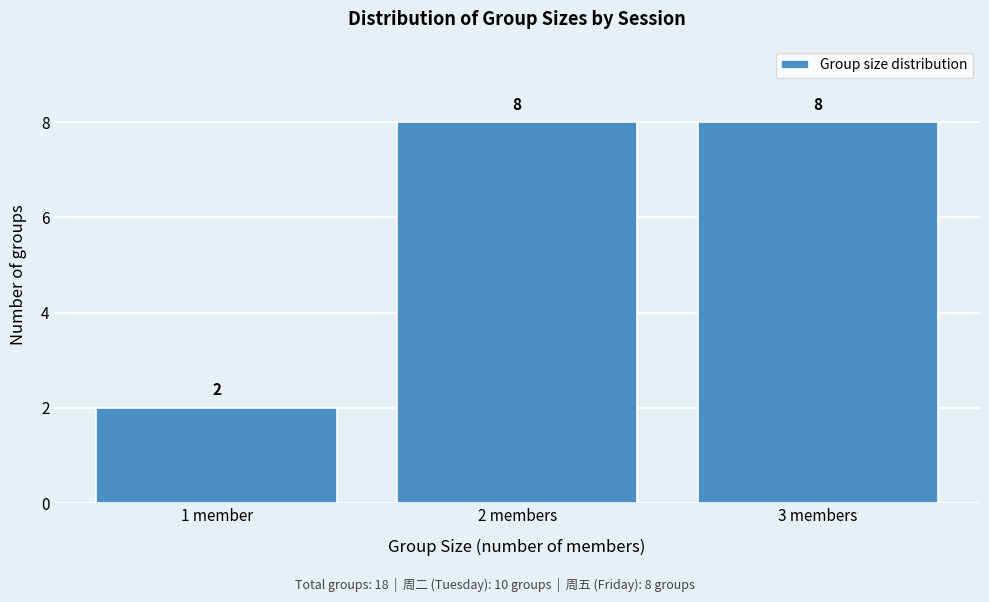

Reading left to right, what are all the values shown in this chart?

1 member=2	2 members=8	3 members=8